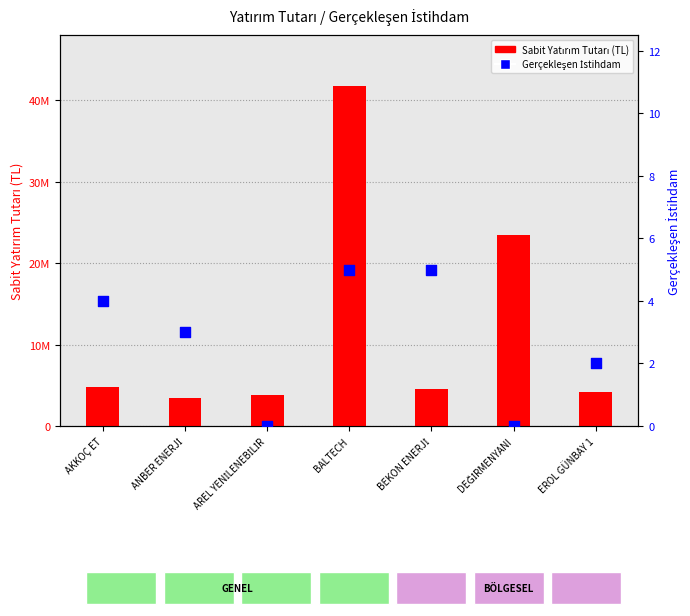

Is the value of Gerçekleşen İstihdam at BEKON ENERJİ greater than the value of Sabit Yatırım Tutarı (TL) at DEĞİRMENYANI?

No